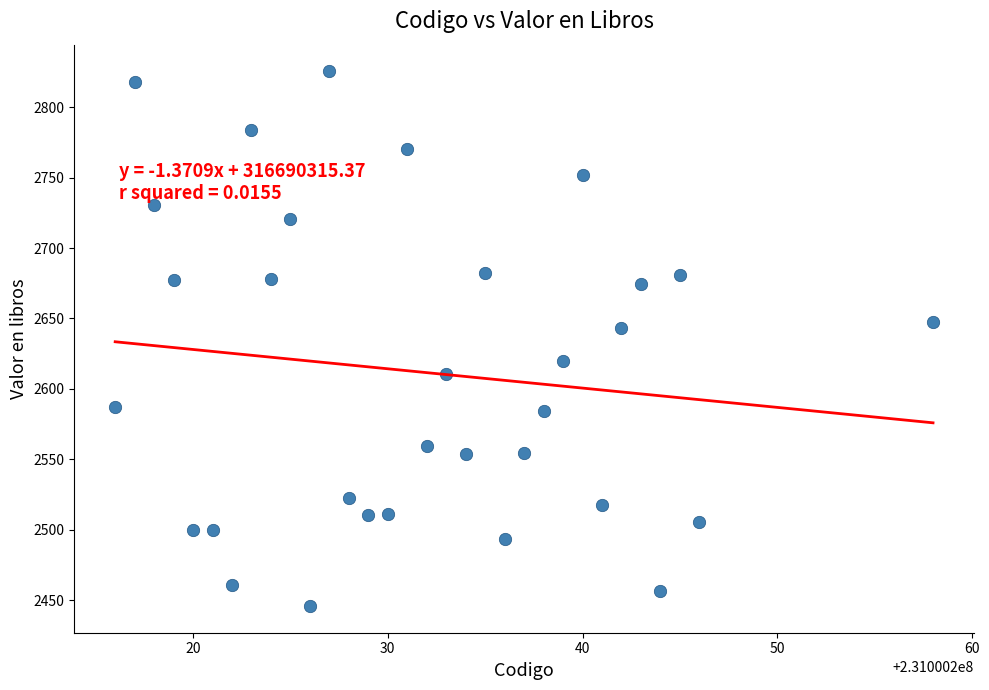

What is the range of X values (max minus min)?

42.0